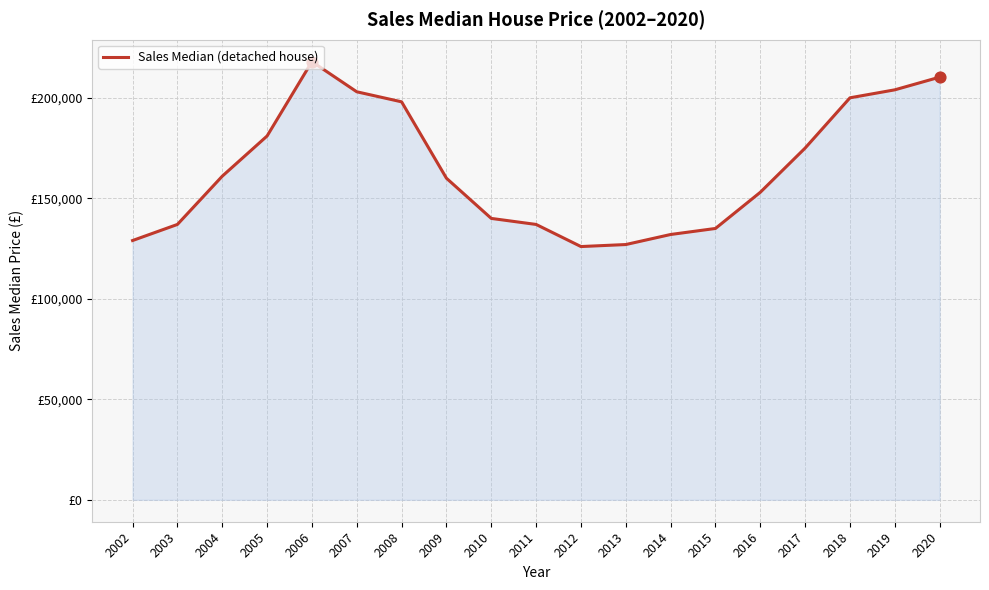

What is the change in value from 2018 to 2020?

+10280